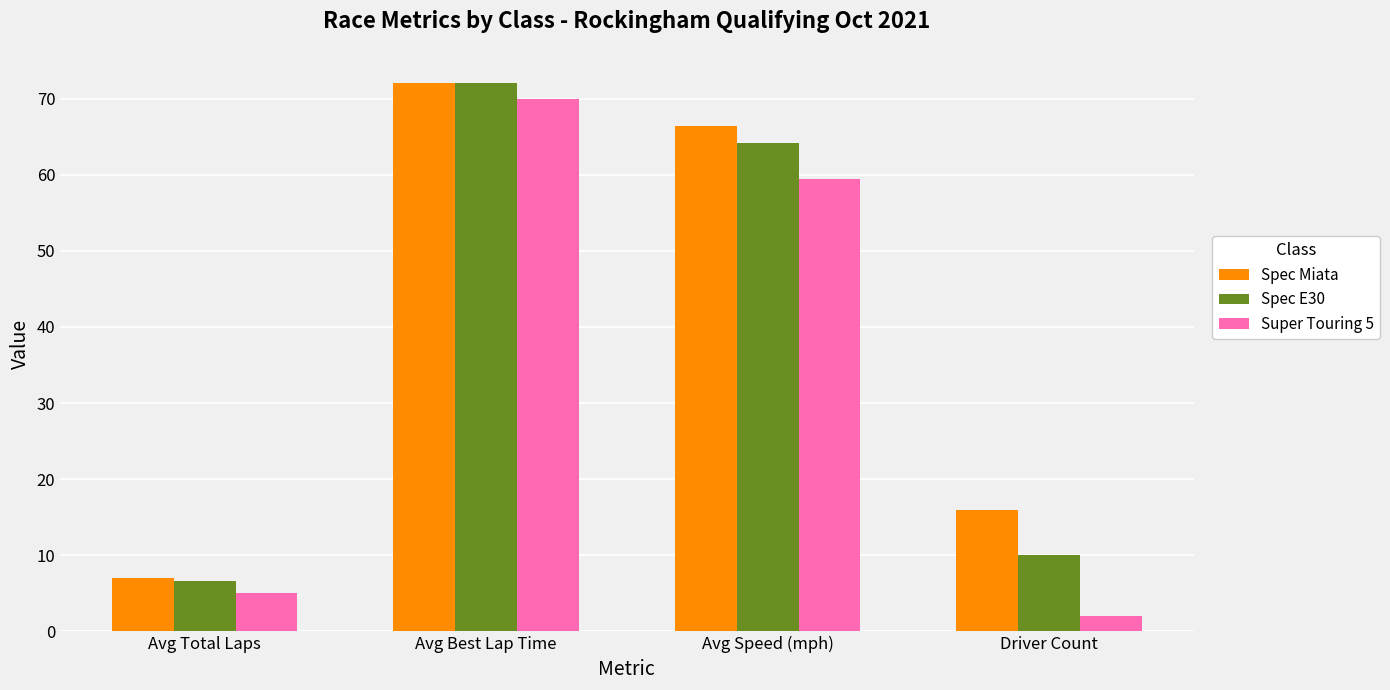

Between Avg Speed (mph) and Driver Count, which series saw the biggest shift?

Super Touring 5